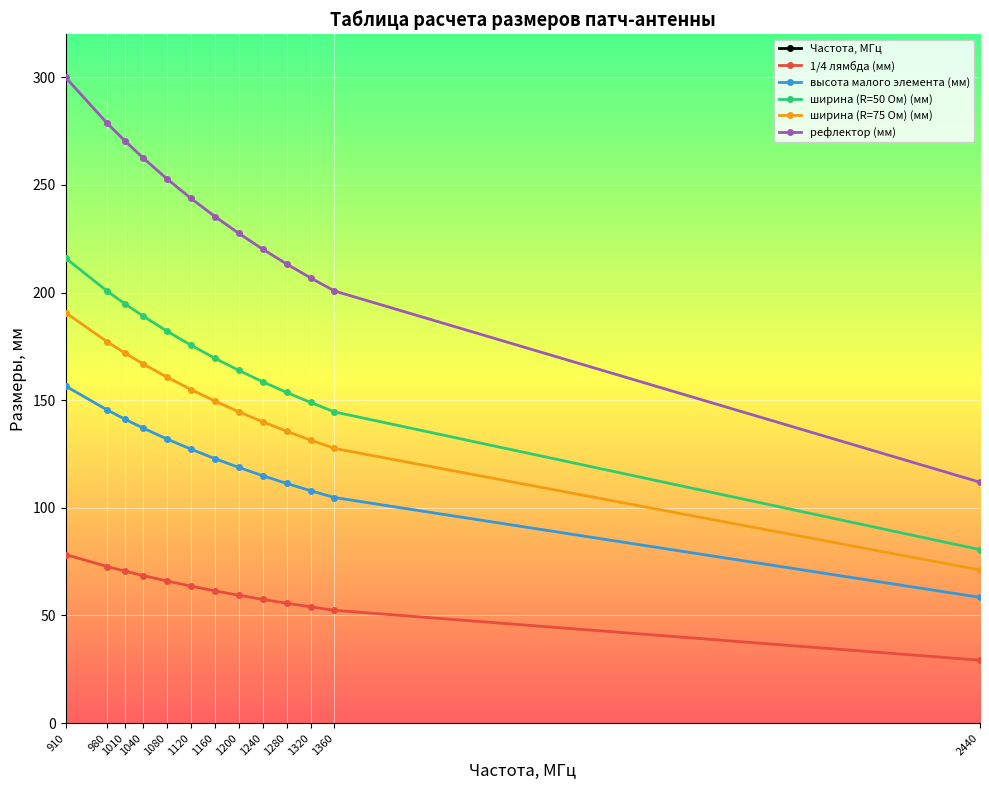

What is the minimum value shown in the chart?

29.2